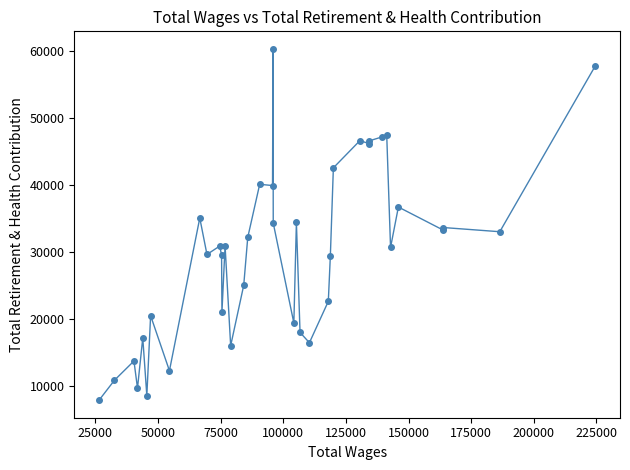

What is the difference between the maximum and minimum values?

52457